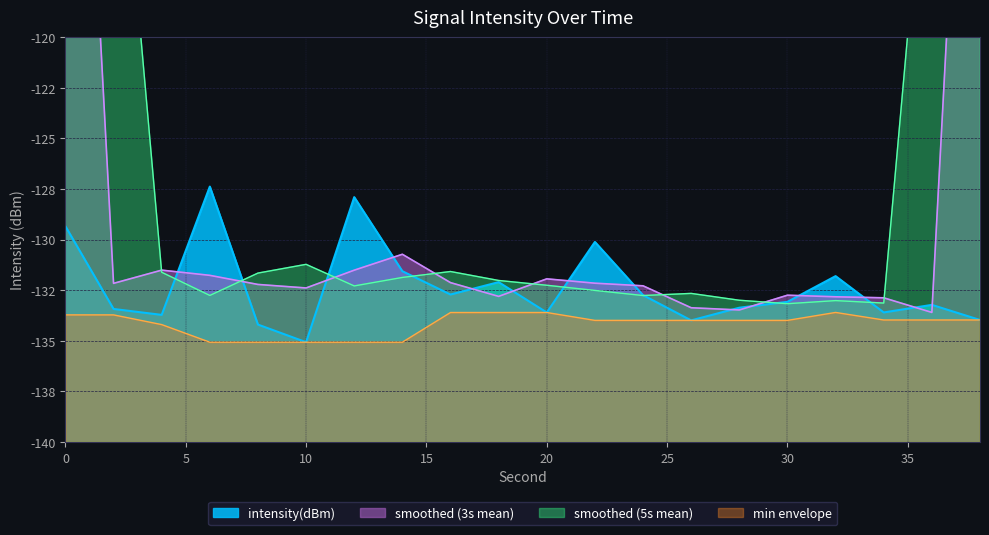

Rank the categories by value from highest to lowest.

6, 12, 0, 22, 14, 32, 18, 16, 24, 30, 36, 28, 2, 34, 20, 4, 38, 26, 8, 10